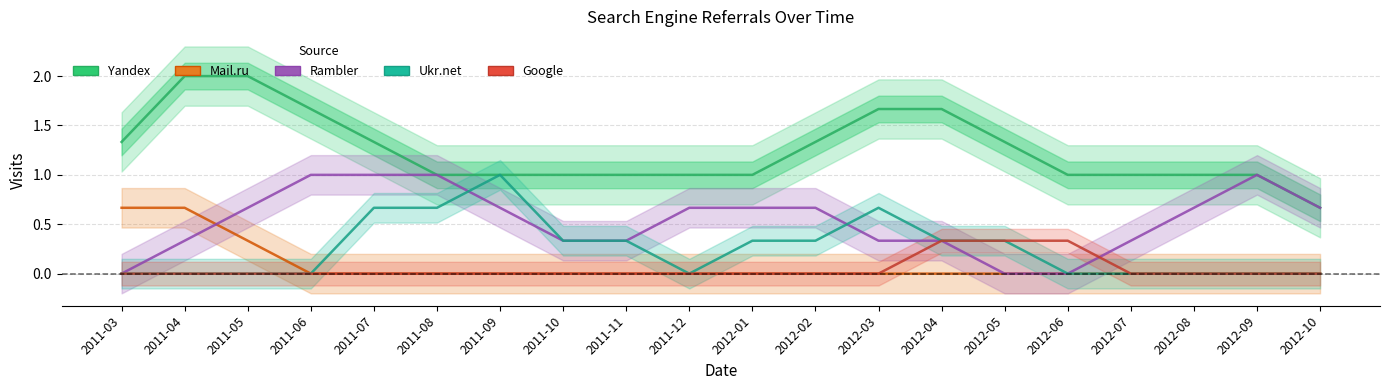

At which category does Ukr.net reach its first local valley?

2011-12